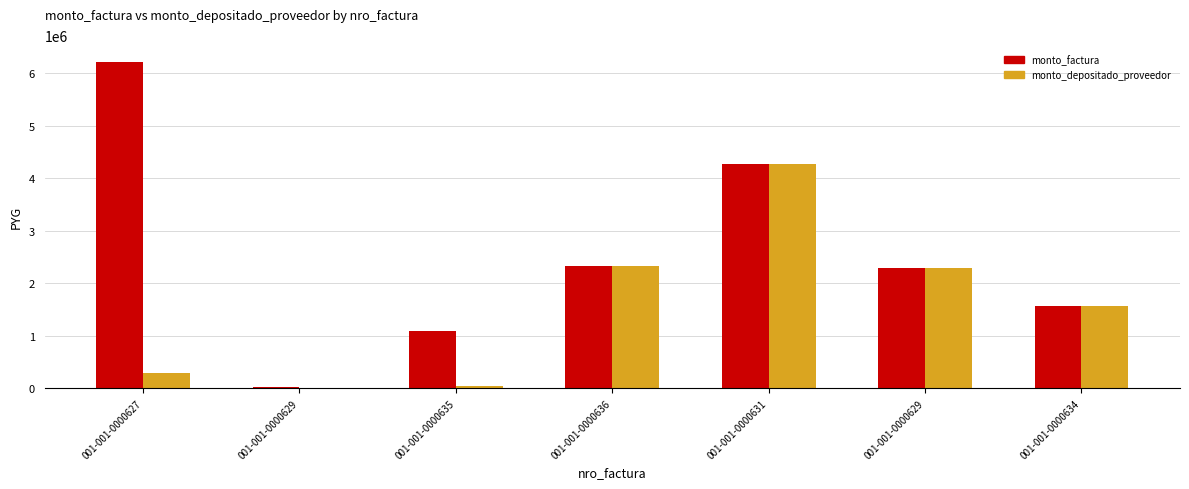

At which label is monto_factura closest to 3126175?

001-001-0000636